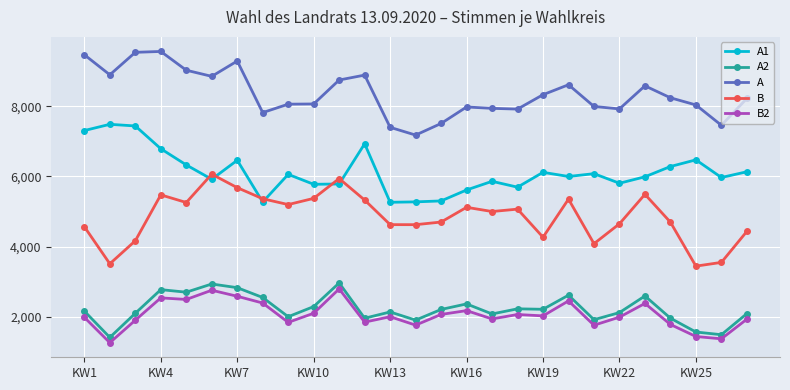

At how many categories does at least one series exceed 3901?

27